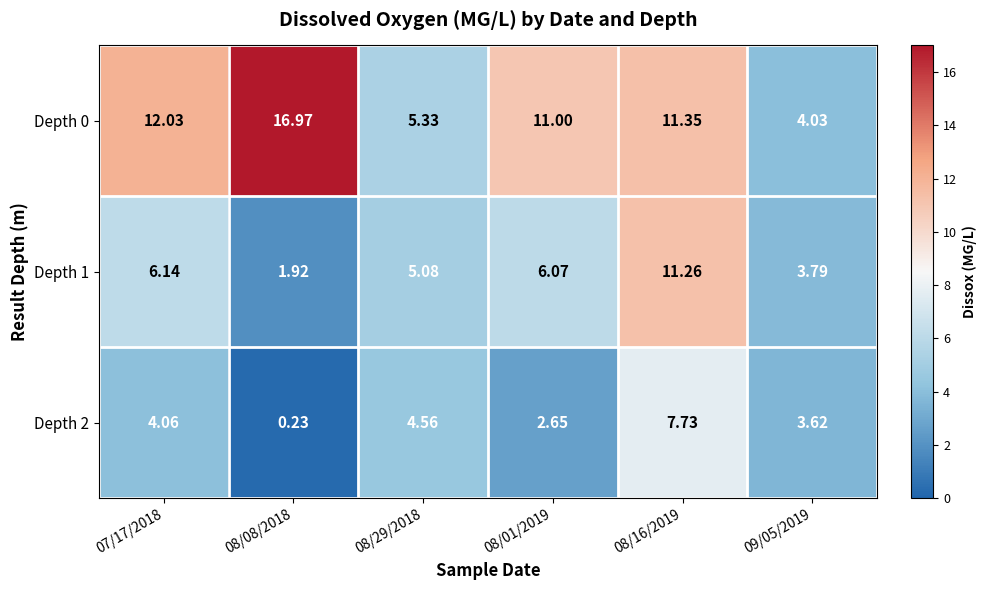

How many distinct data groups are displayed?

3